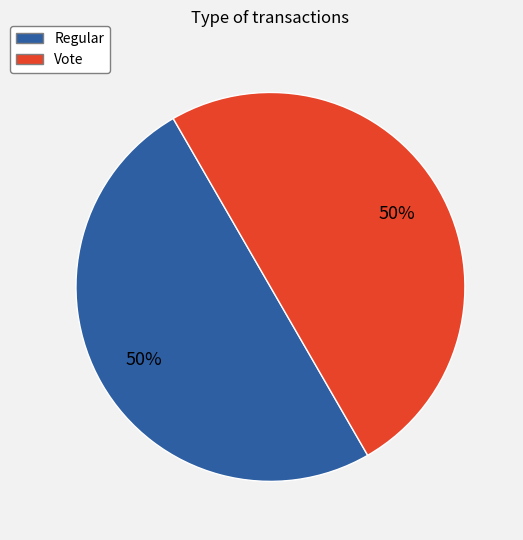

Count the number of slices in the pie.

2